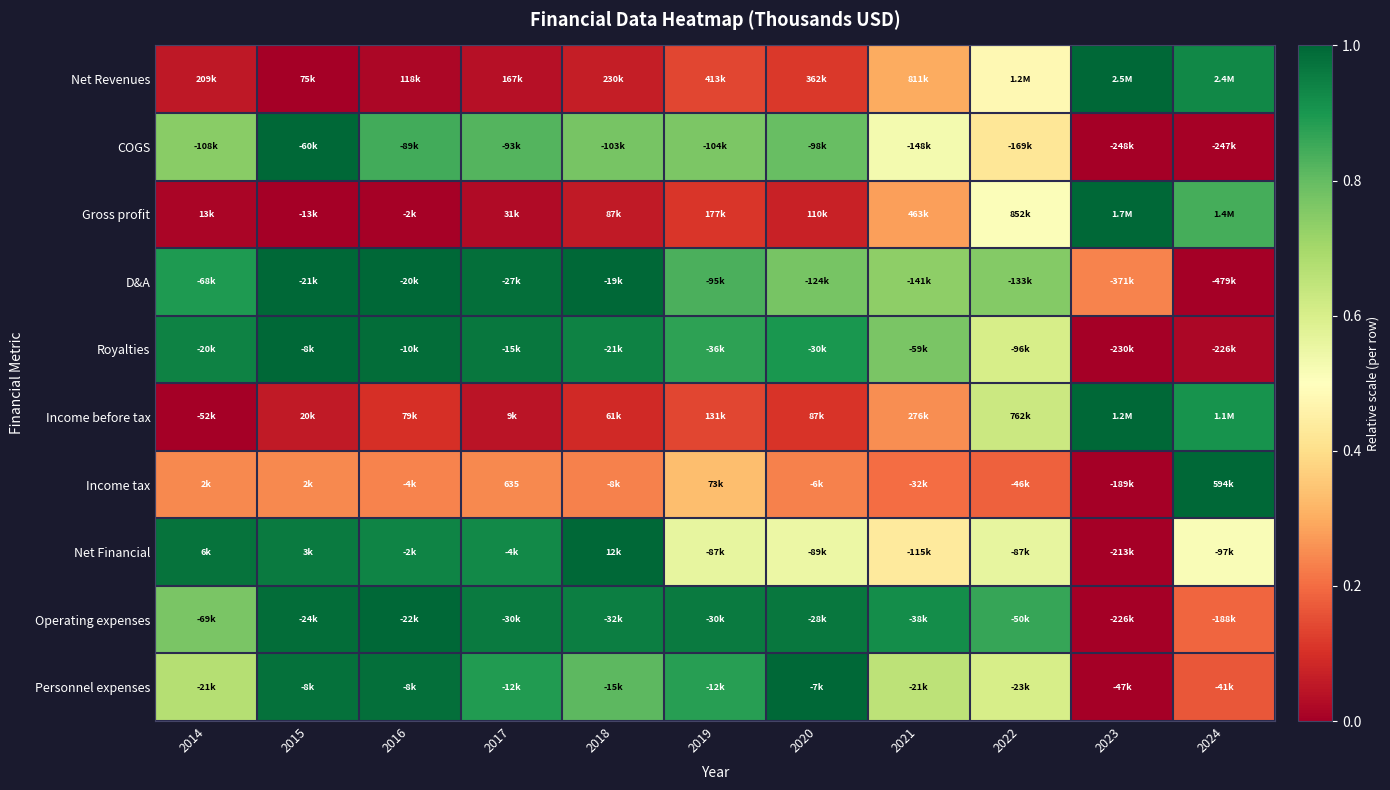

Where is Gross profit nearest to the value 0?

2015